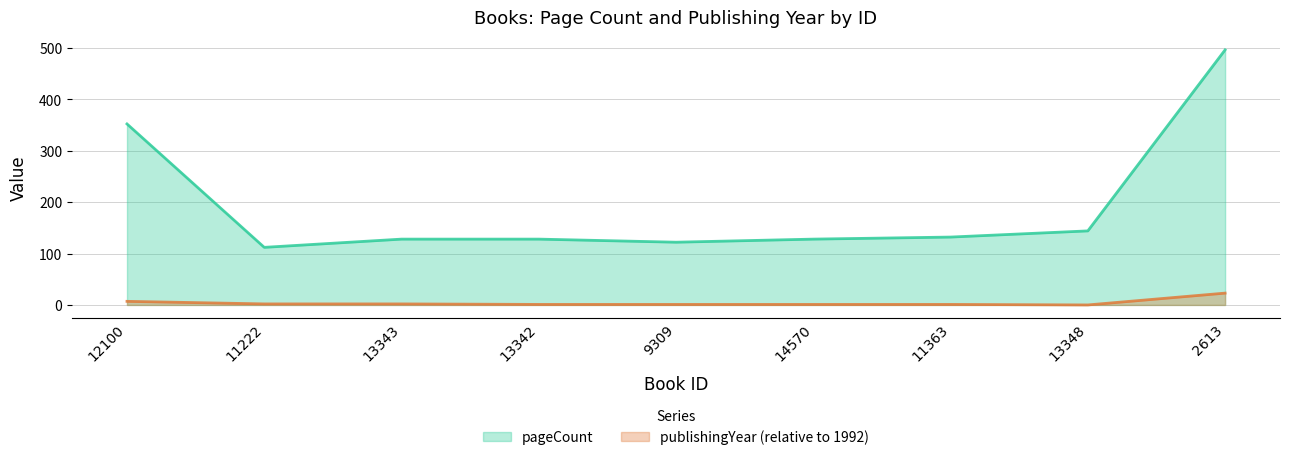

How many positive values does the publishingYear series have?

8